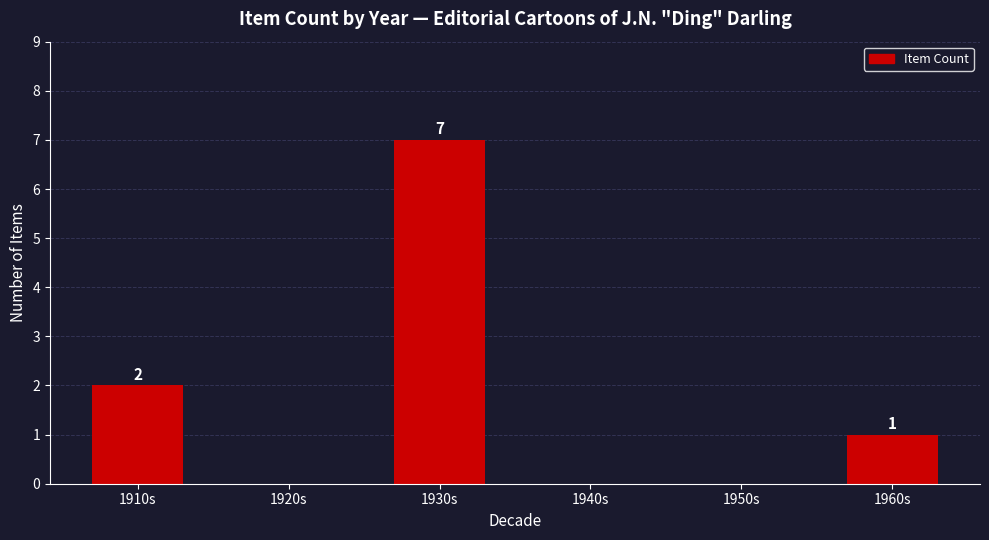

What is the approximate value at 1910s?

2